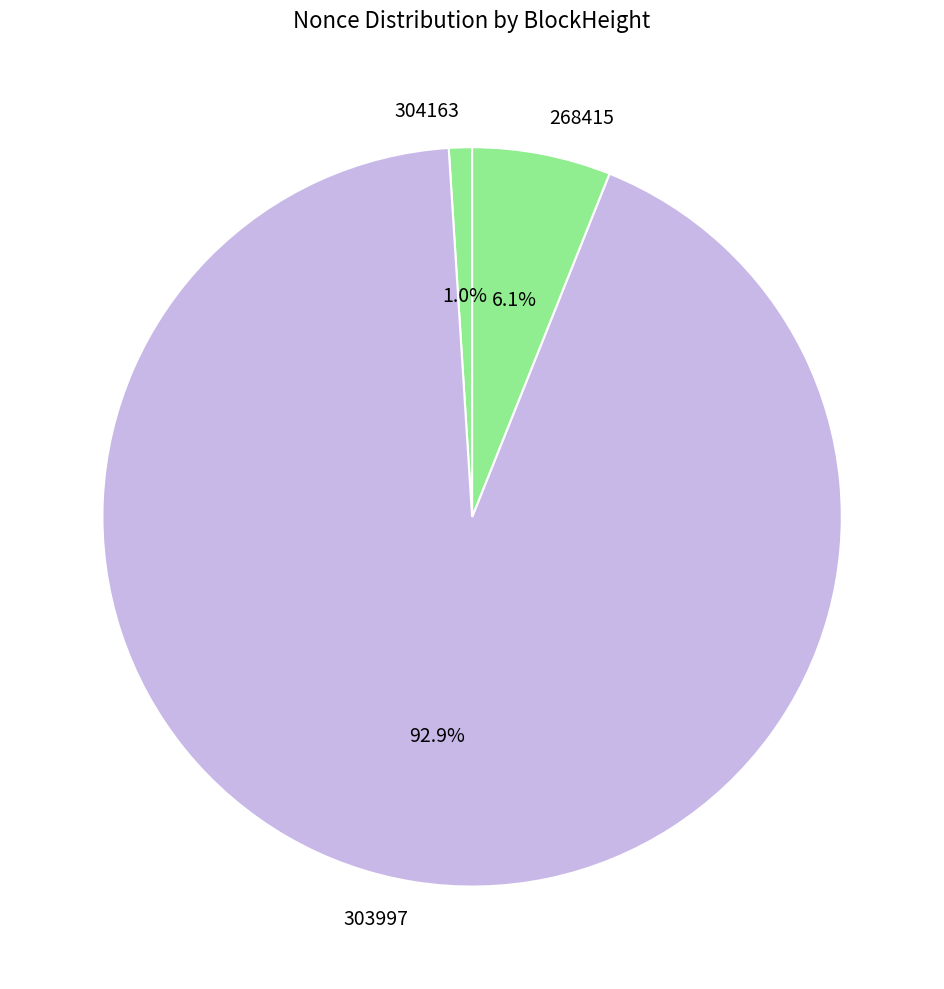

What percentage is the 268415 slice, to the nearest percent?

6%